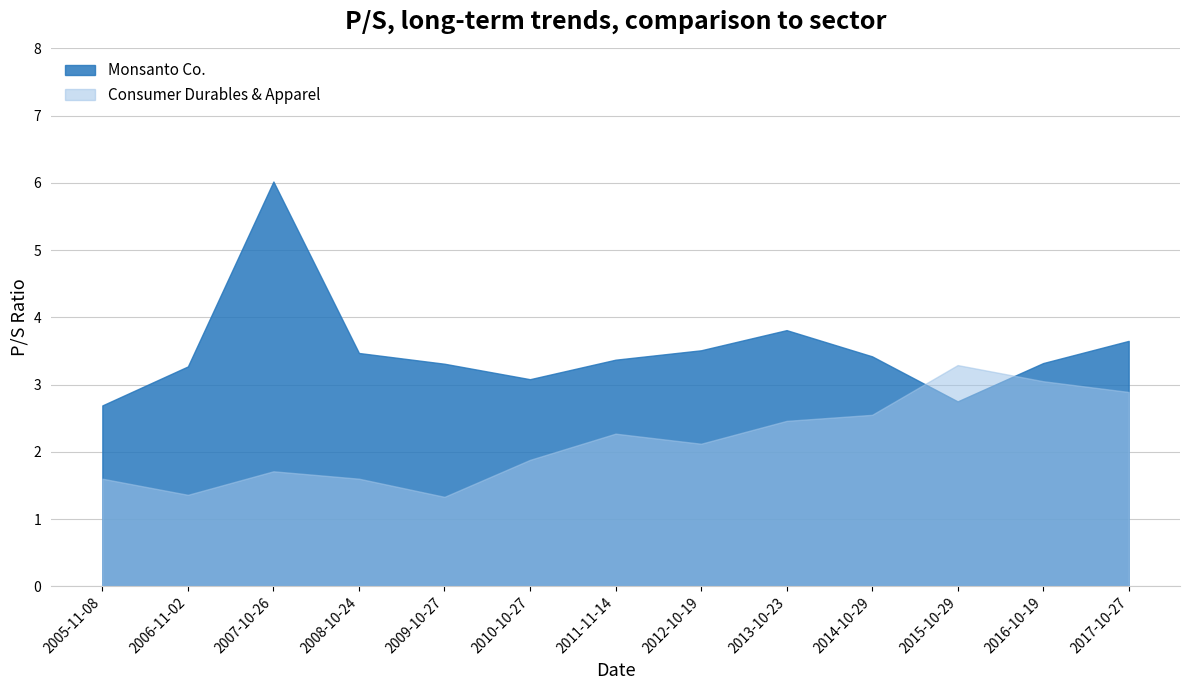

What is the spread (max minus min) of values at 2014-10-29?

0.9